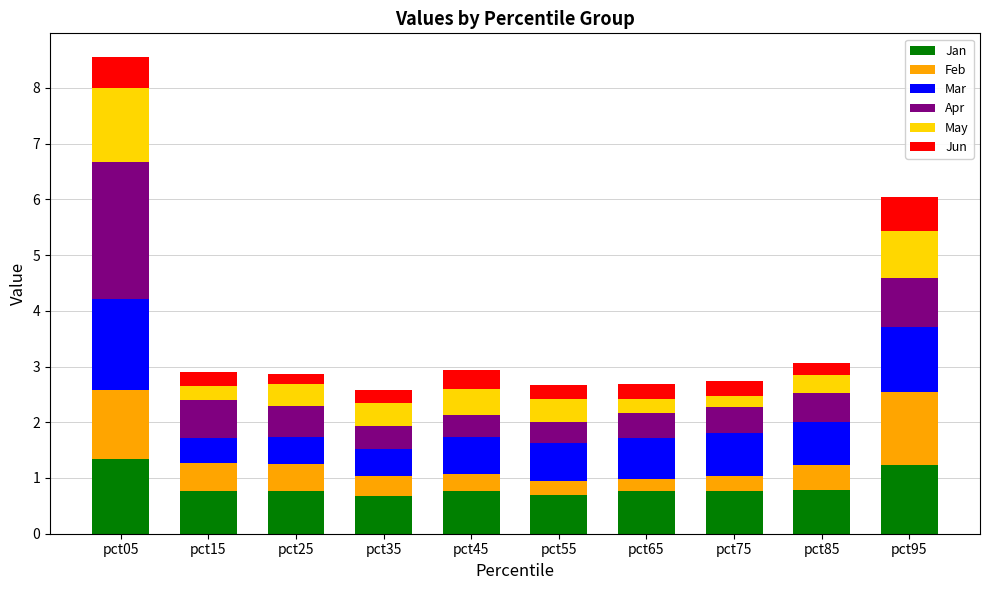

What is the total value across all series at pct75?

2.7